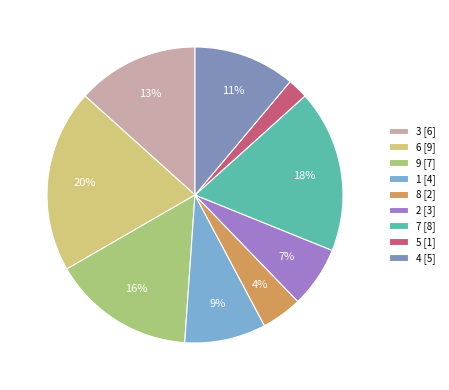

Which category has the biggest portion of the pie?

6 [9]